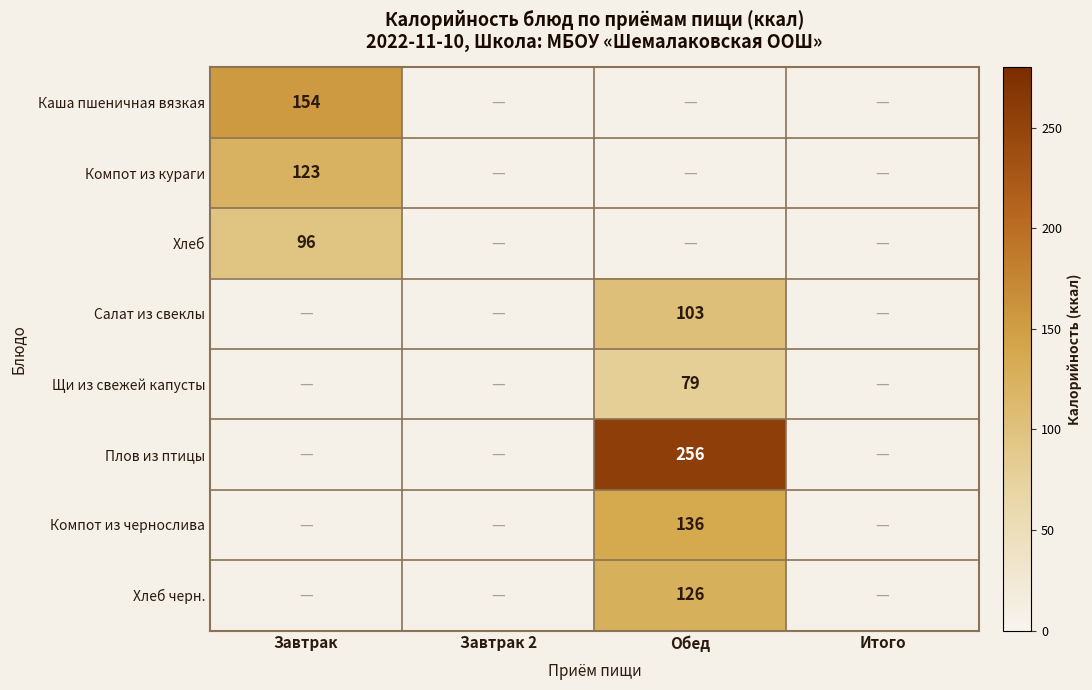

Read the Плов из птицы value at Обед.

256.0